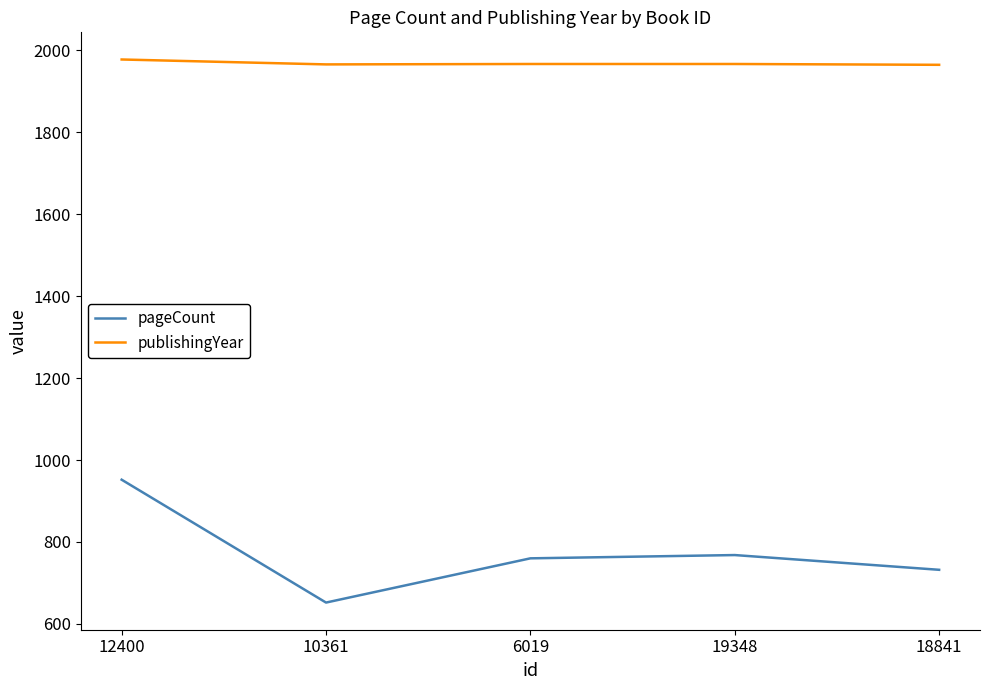

The value of pageCount at 12400 is 531. True or false?

False